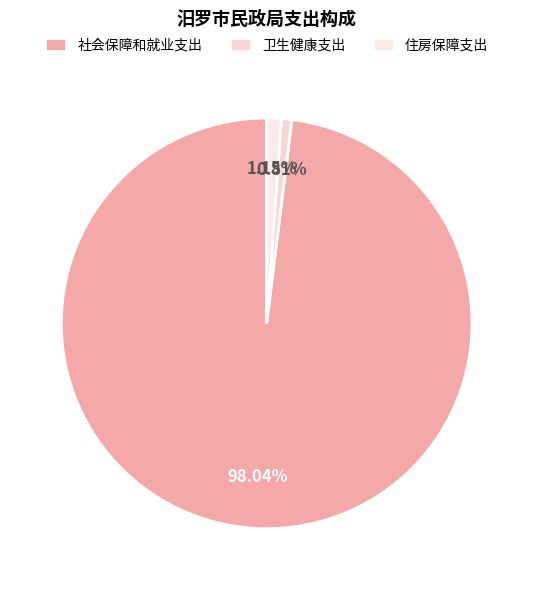

Which category has the smallest portion of the pie?

卫生健康支出